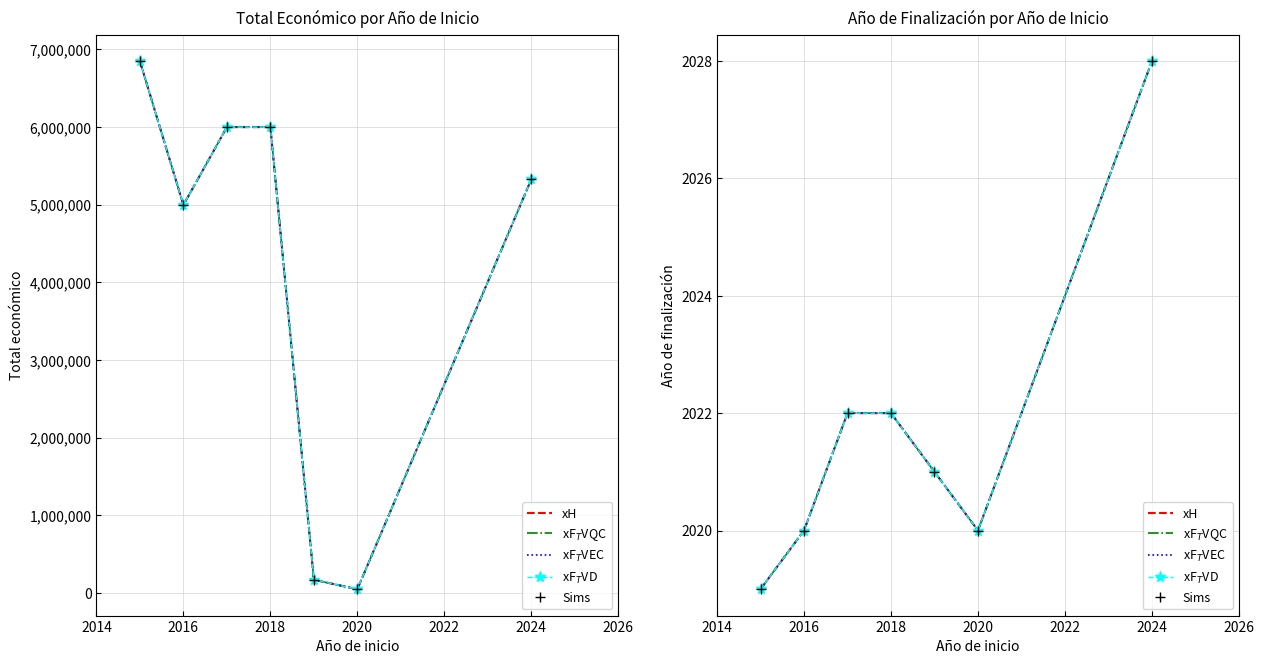

In Ano de finalizacion, how many points are lower than both neighbors (excluding endpoints)?

1